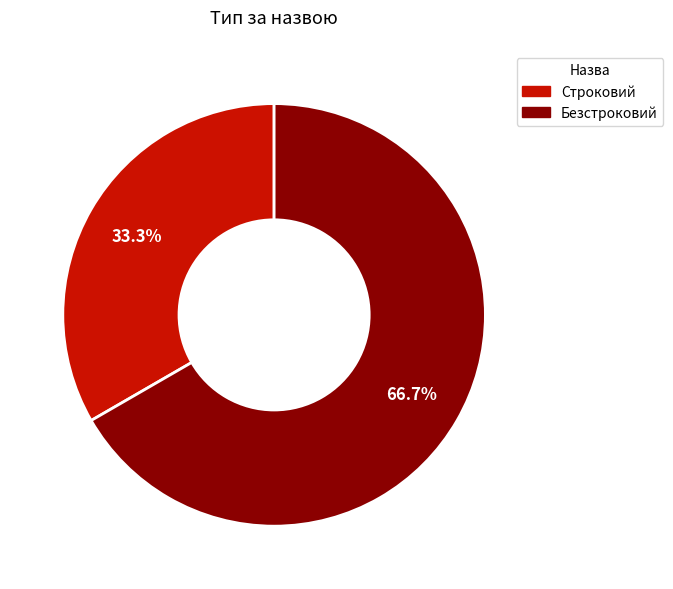

What is the largest slice in the pie chart?

Безстроковий